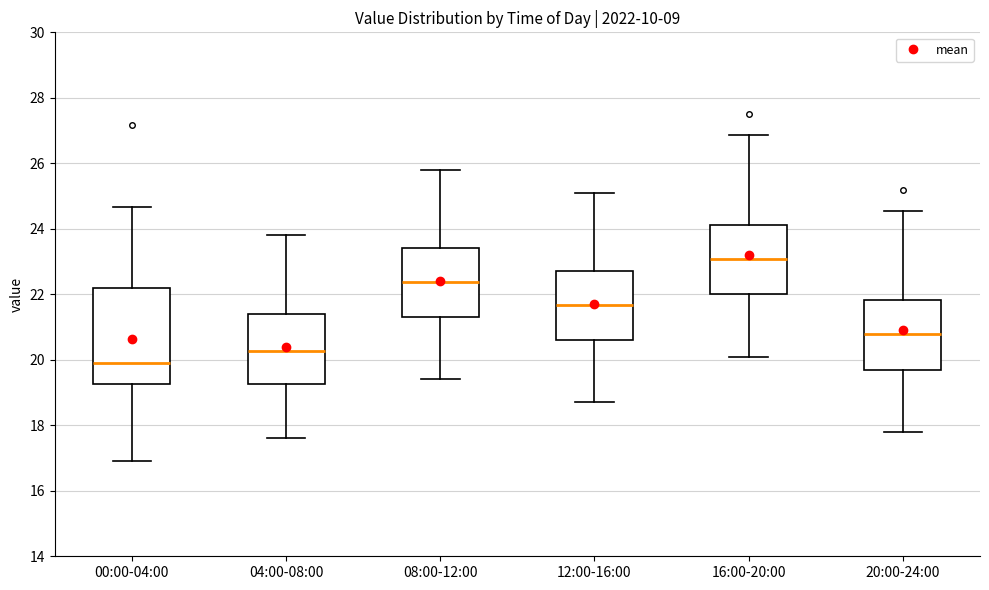

Which box is the tallest, from its lower edge to its upper edge?

00:00-04:00